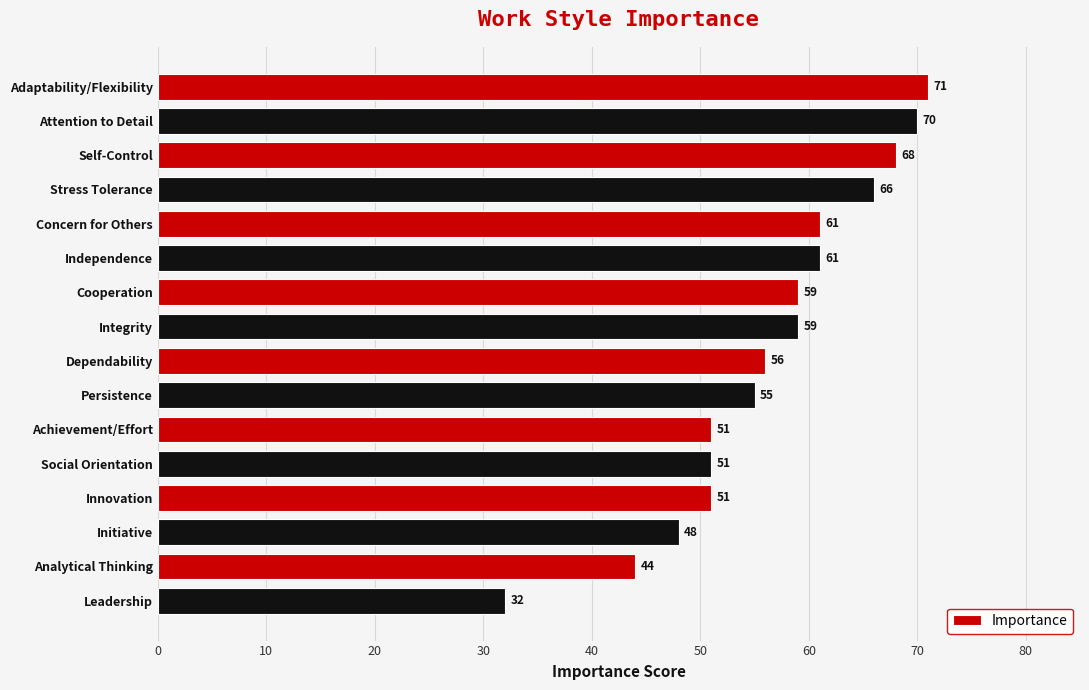

Which label corresponds to the smallest value in the chart?

Leadership